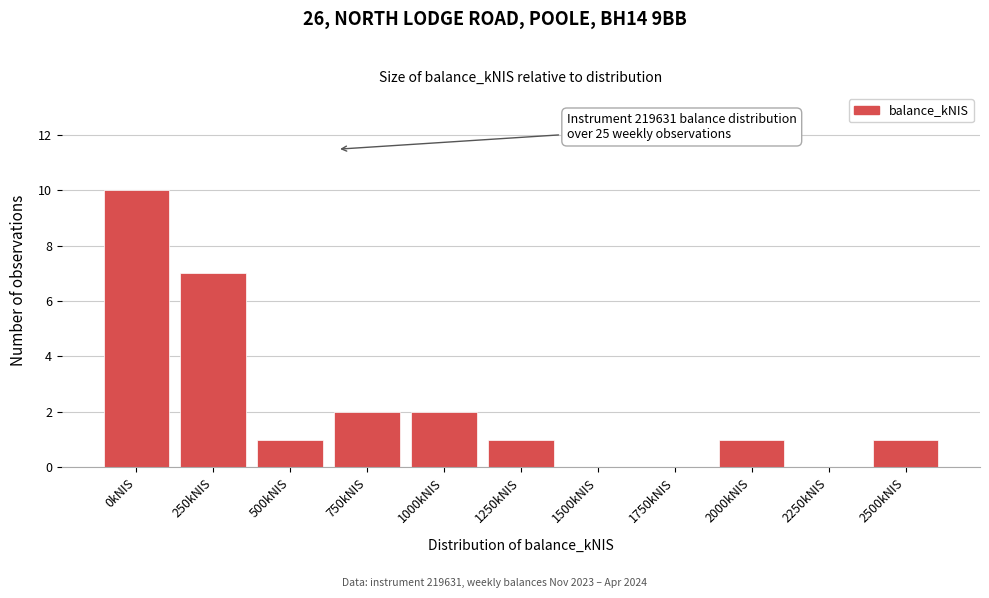

Reading left to right, what are all the values shown in this chart?

0kNIS=10	250kNIS=7	500kNIS=1	750kNIS=2	1000kNIS=2	1250kNIS=1	1500kNIS=0	1750kNIS=0	2000kNIS=1	2250kNIS=0	2500kNIS=1